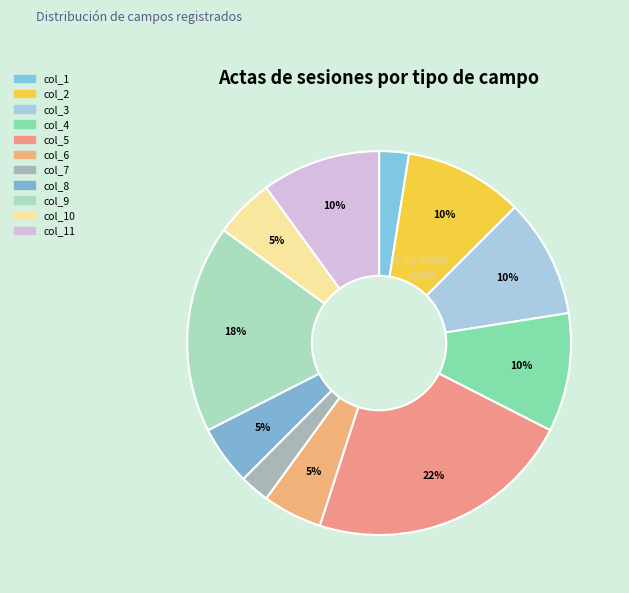

Is there any slice that represents more than half of the pie?

No